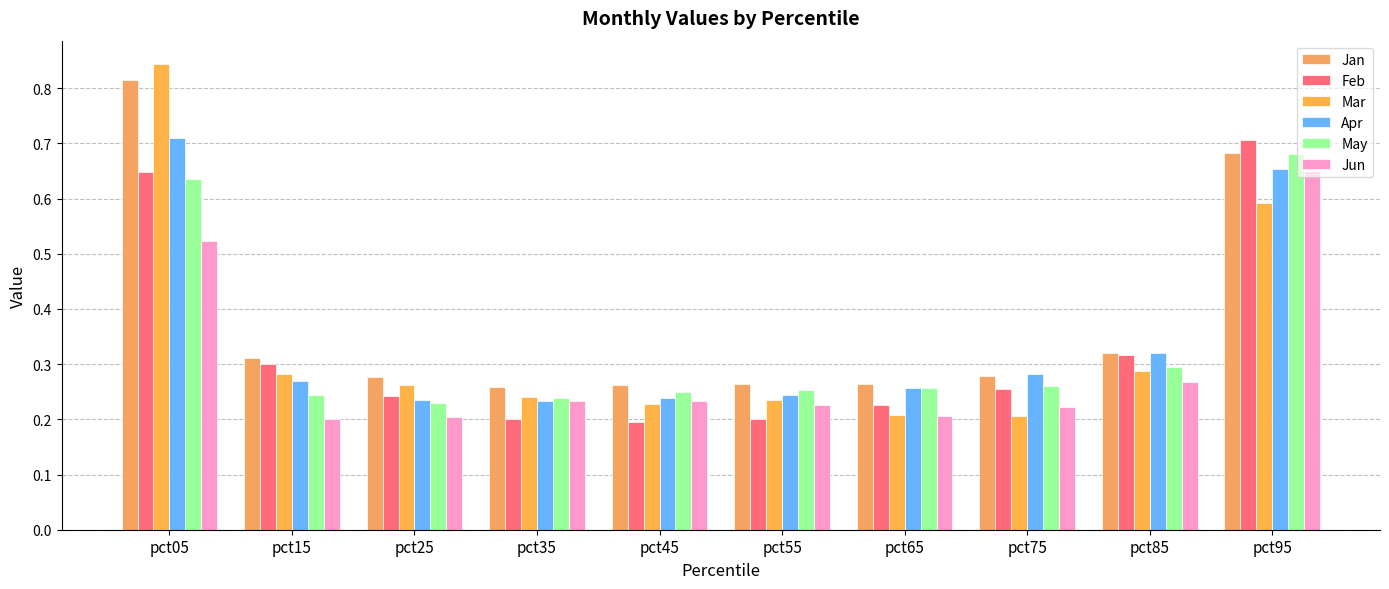

What are all the series names shown in the legend?

Jan, Feb, Mar, Apr, May, Jun